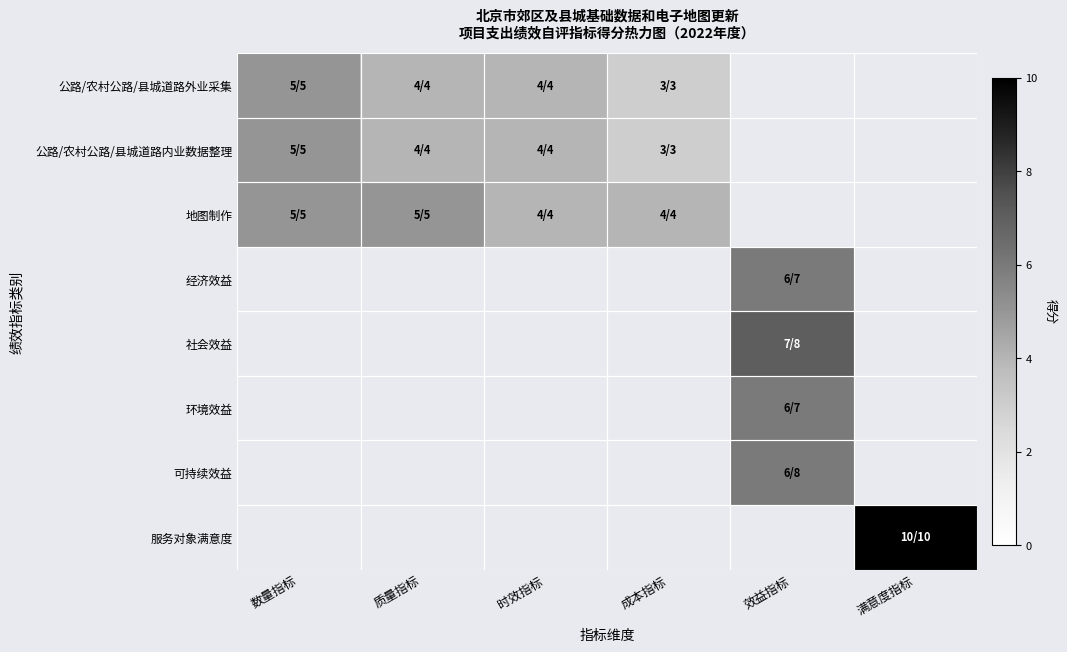

What is the sum of the 地图制作 values at 质量指标 and 数量指标?

10.0